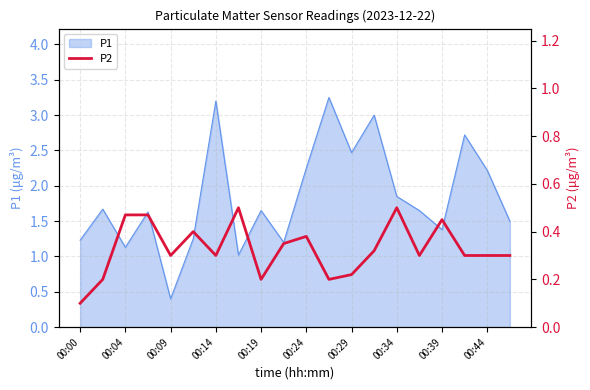

At which label does P1 reach its minimum?

00:09